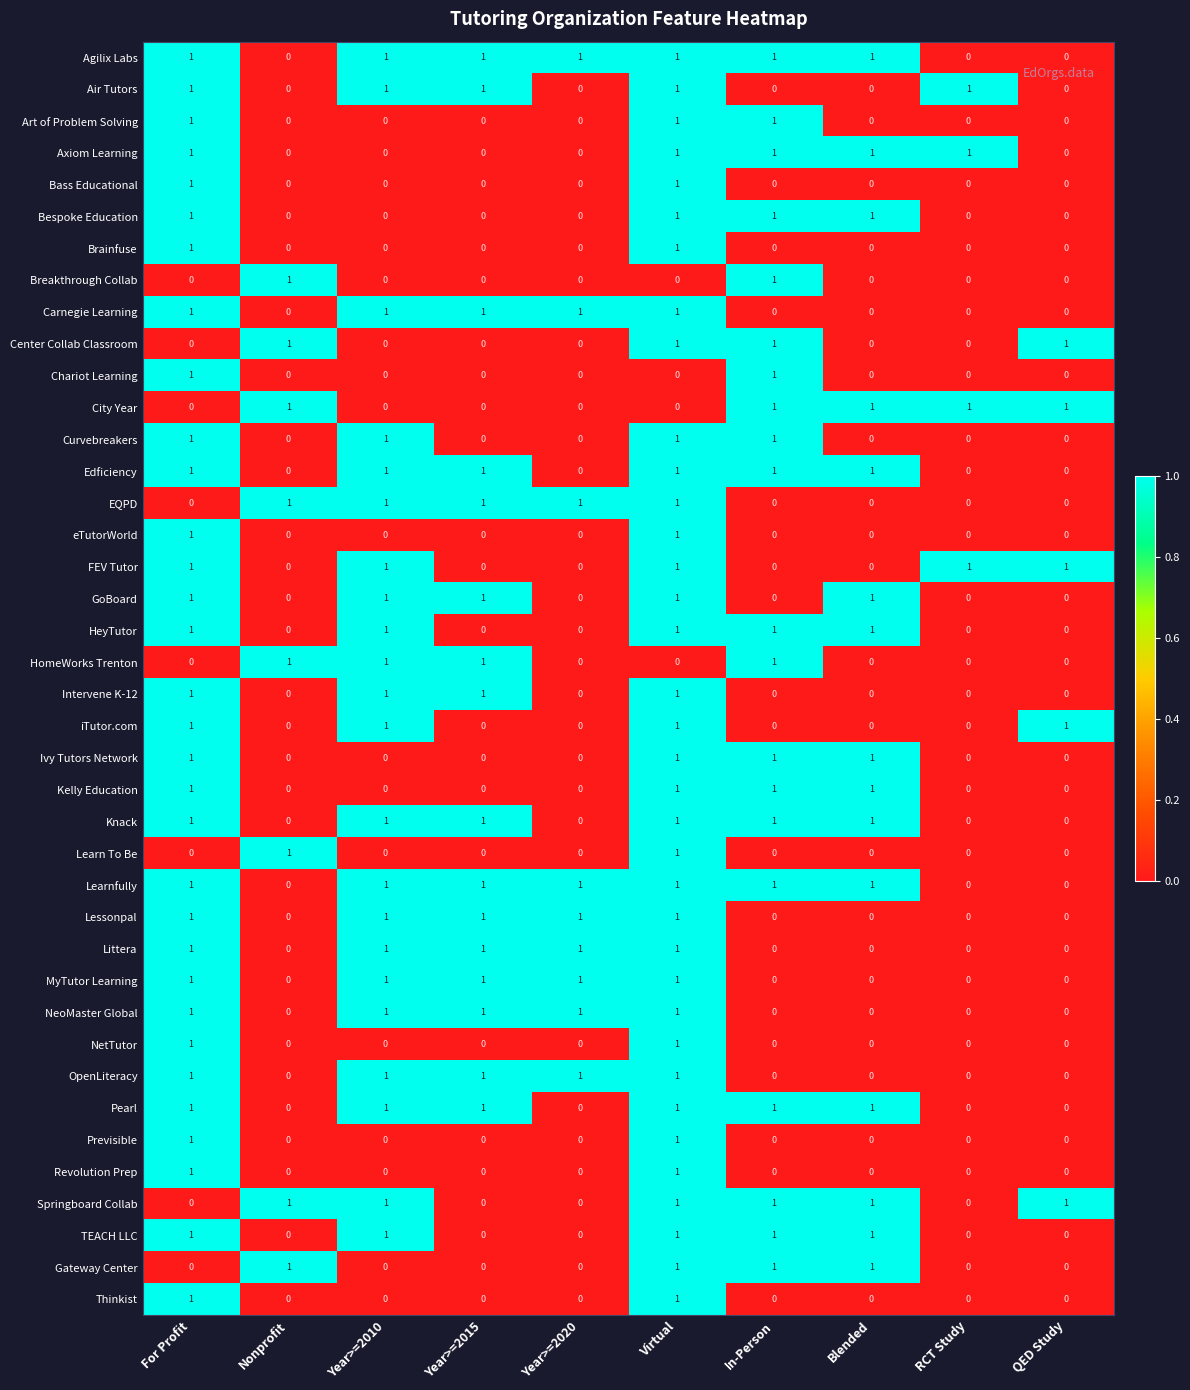

The value of Intervene K-12 at Year>=2020 is 0. True or false?

True